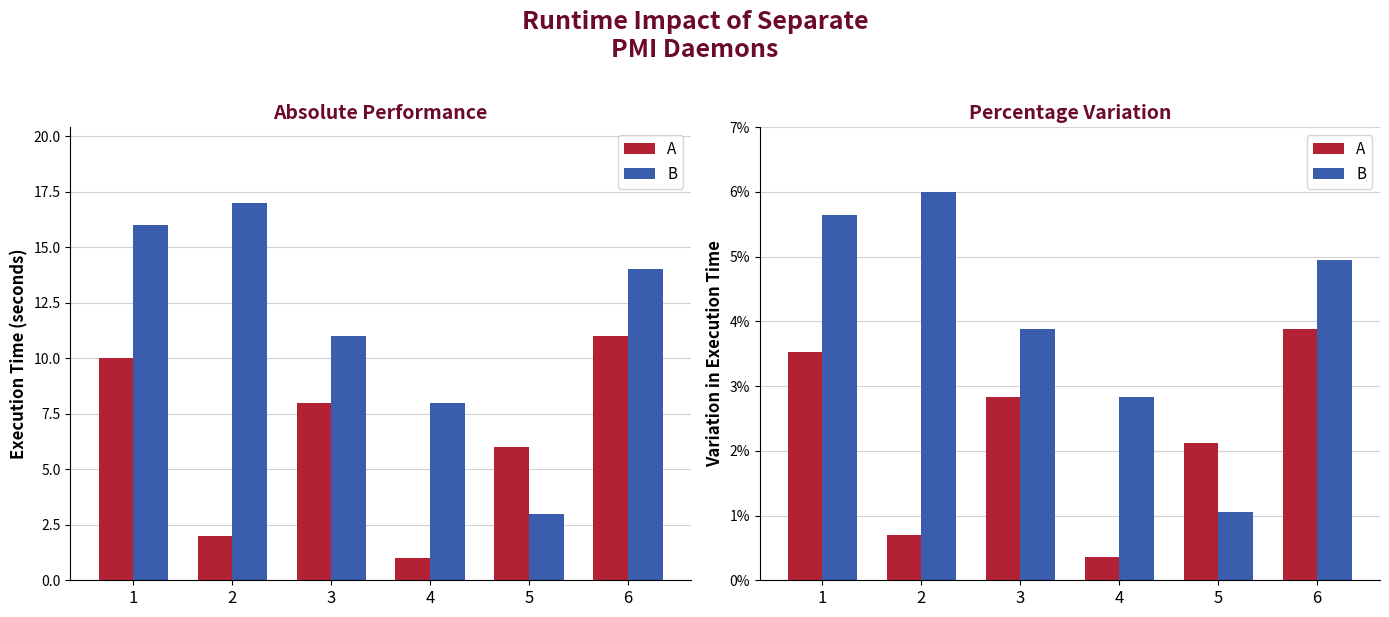

Which has a higher value, 4 or 5?

5